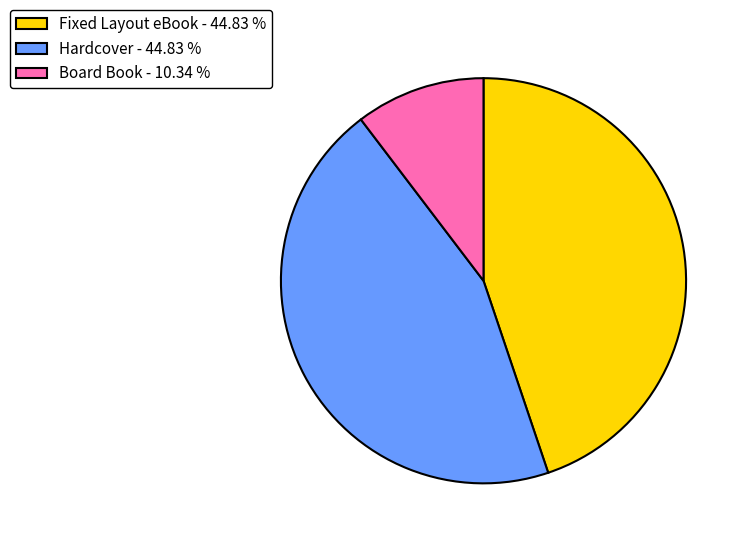

What is the ratio of the value at Fixed Layout eBook - 44.83 % to the value at Hardcover - 44.83 %?

1.0